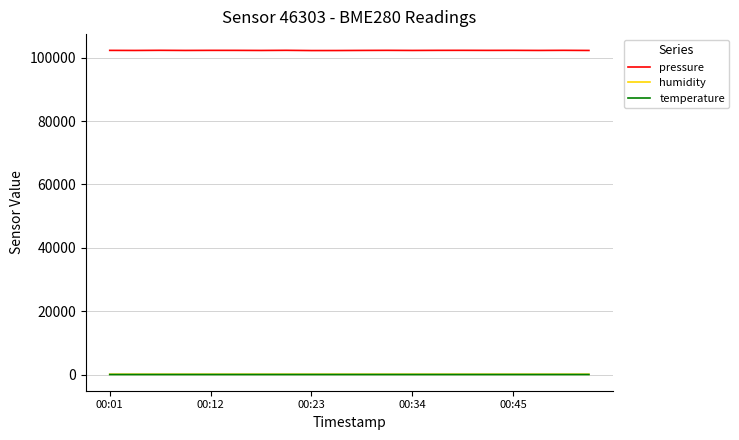

True or false: temperature and pressure cross at least once.

False